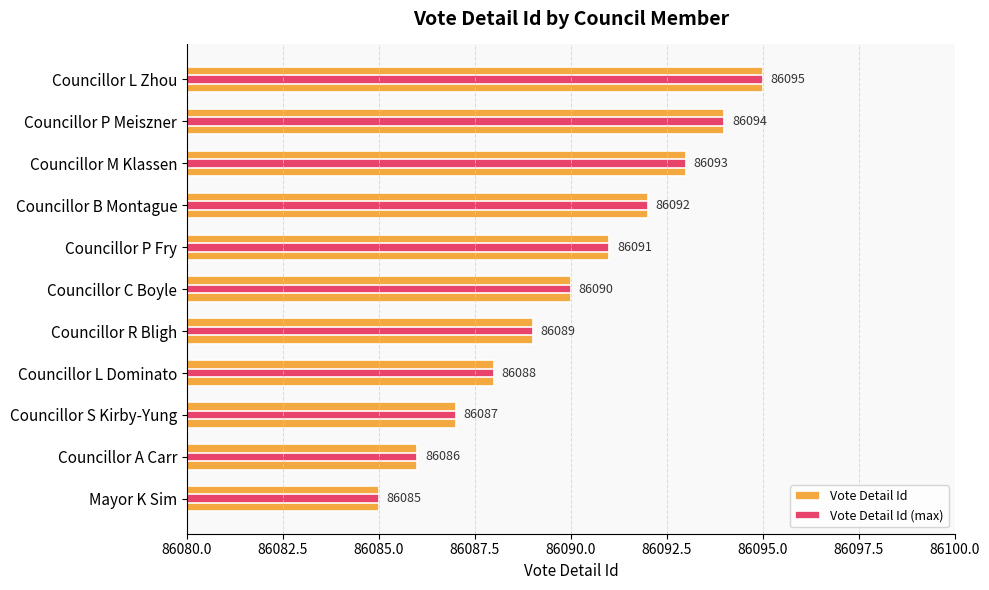

What is the minimum value shown in the chart?

86085